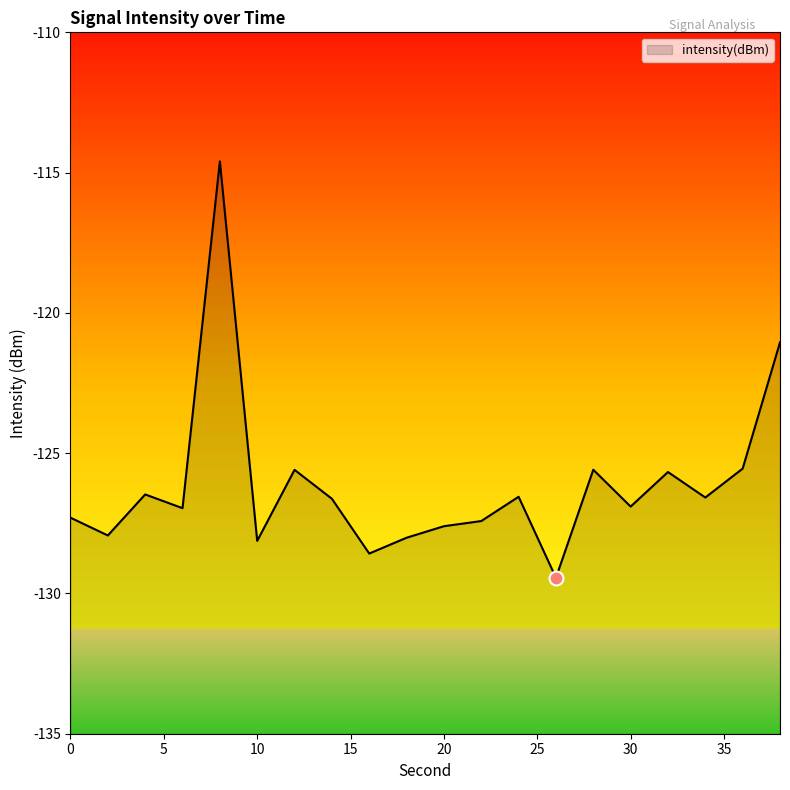

Rank the categories by value from lowest to highest.

26, 16, 10, 18, 2, 20, 22, 0, 6, 30, 14, 34, 24, 4, 32, 12, 28, 36, 38, 8